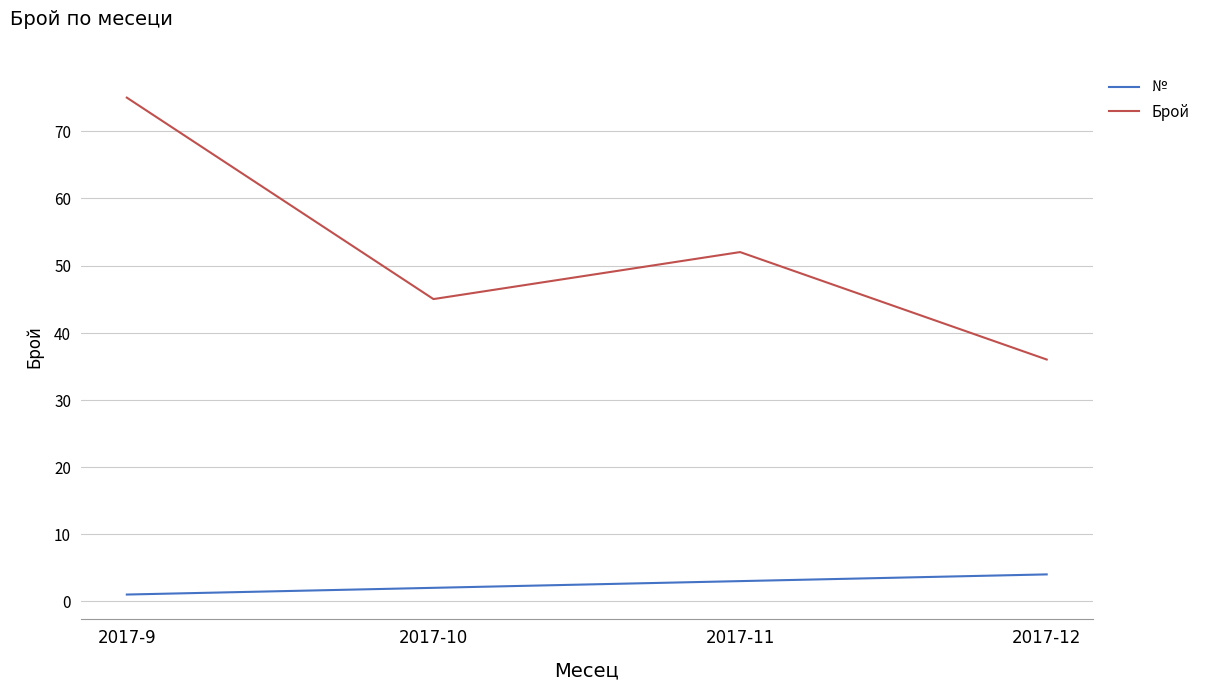

At which label does Брой reach its peak?

2017-9